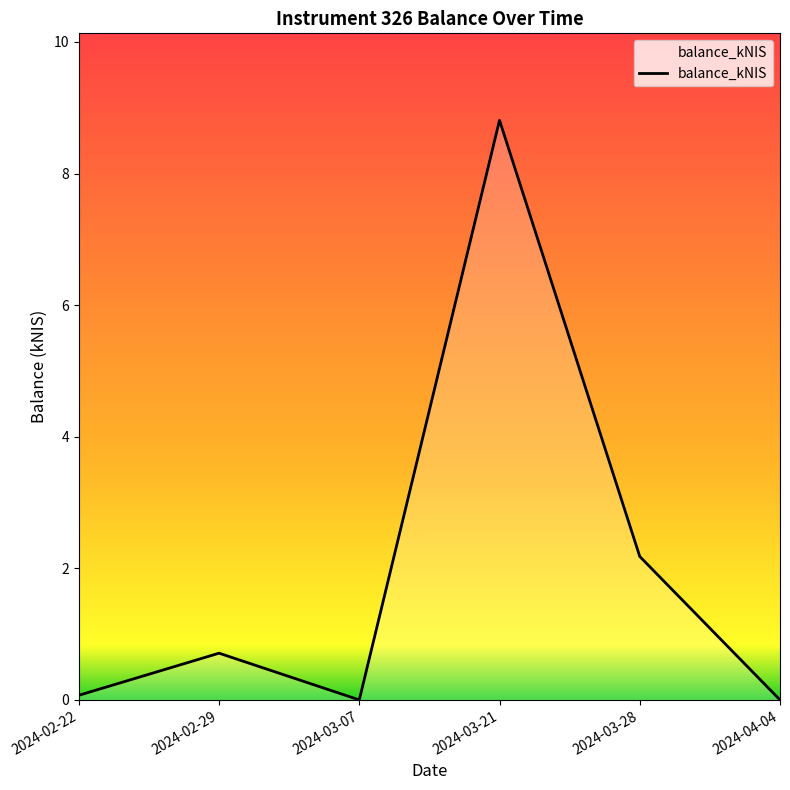

What is the change in value from 2024-02-29 to 2024-03-28?

+1.5